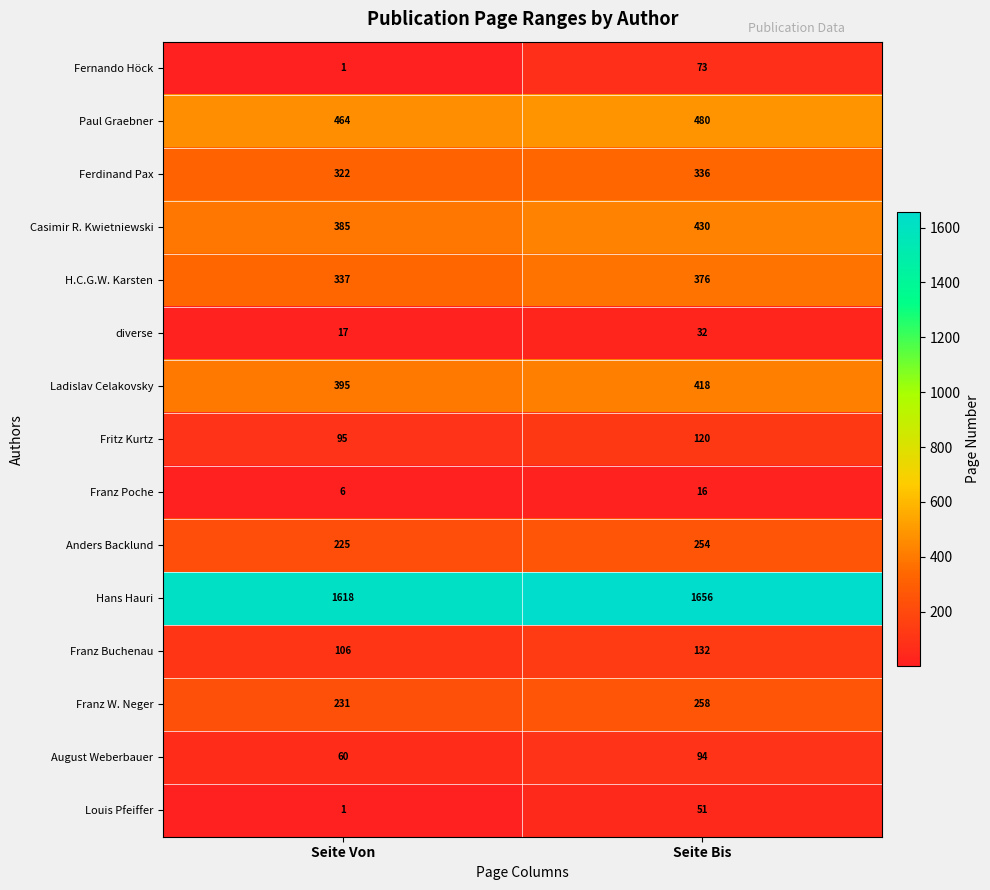

What is the average value of the Fernando Höck series?

37